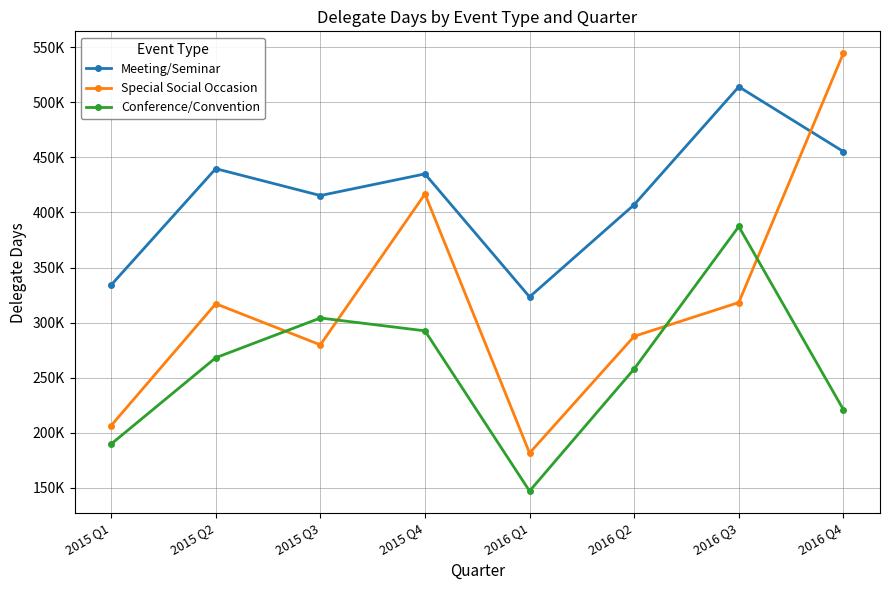

What is the minimum value shown in the chart?

147025.8